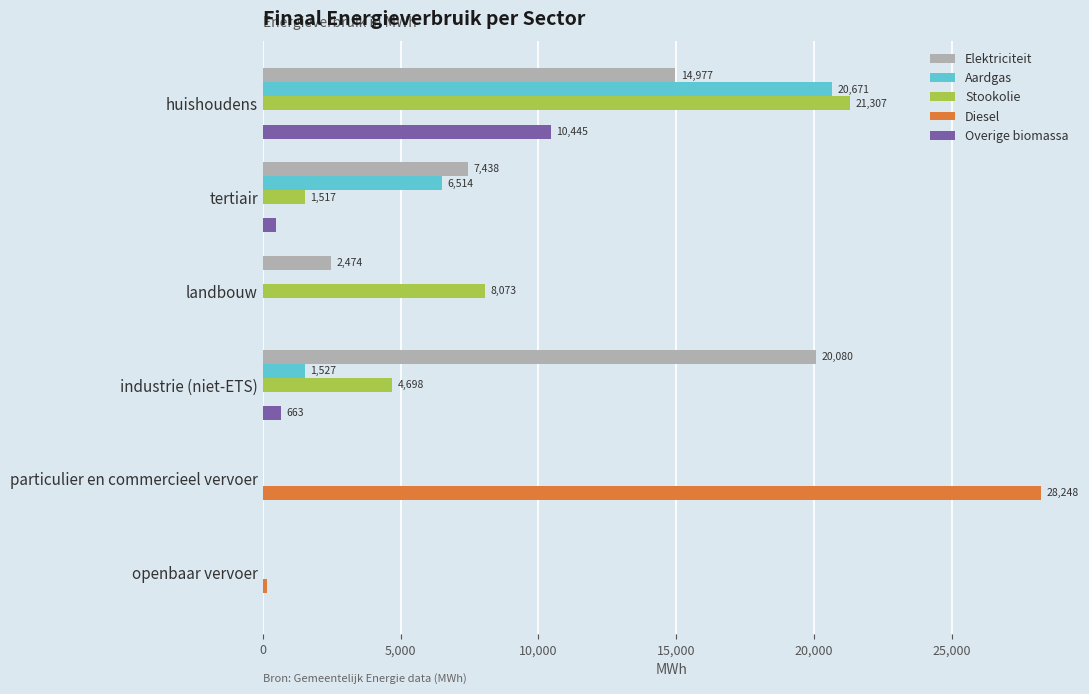

The value of Aardgas at openbaar vervoer is 6259.8. True or false?

False